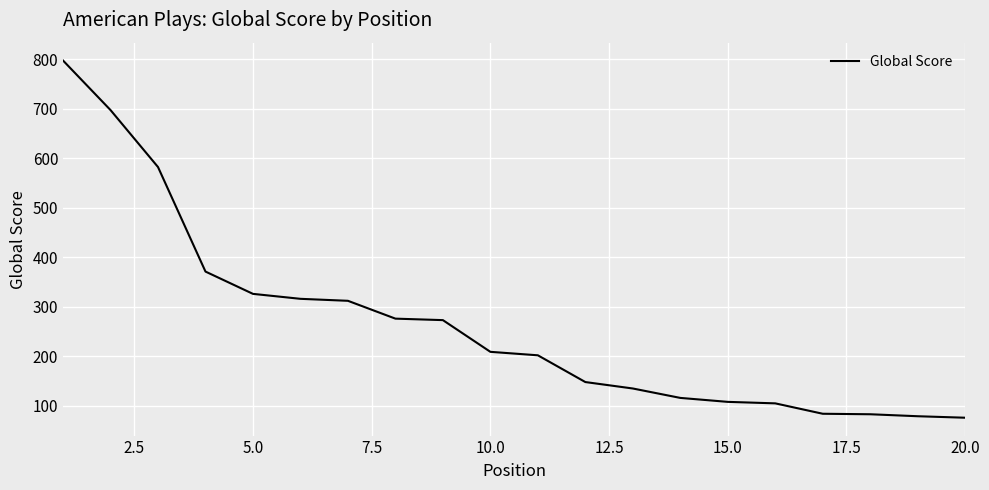

What is the greatest value displayed?

797